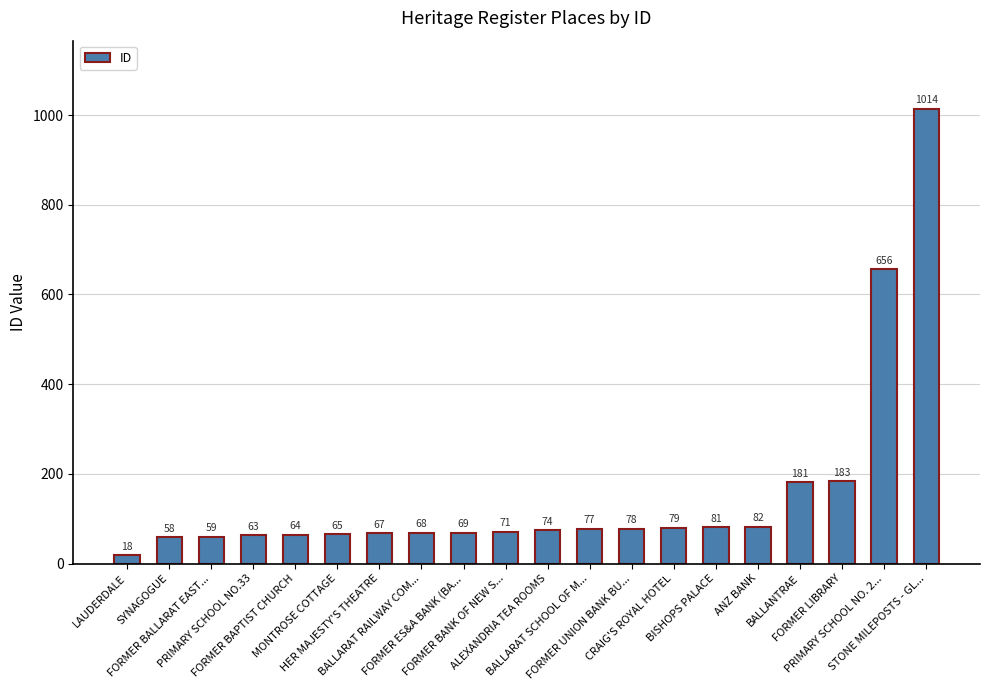

What is the average value?

155